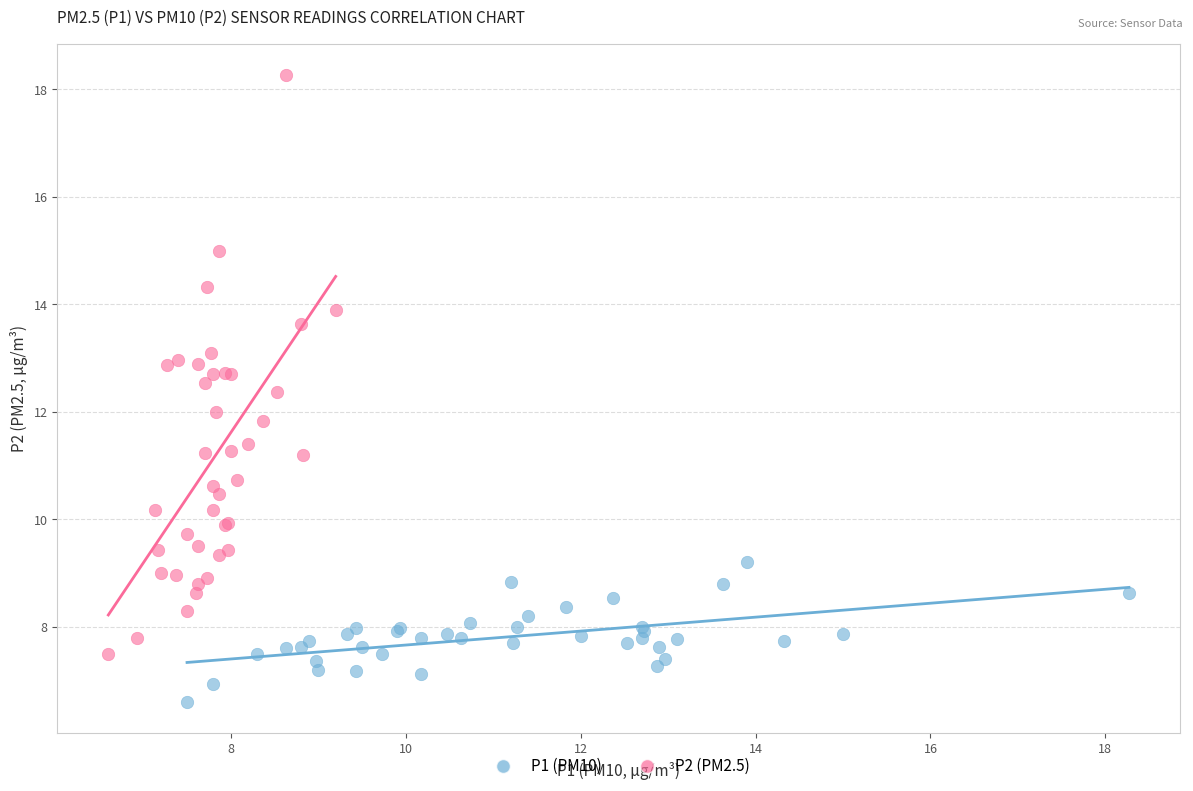

Which series reaches the maximum Y coordinate?

P2 (PM2.5)